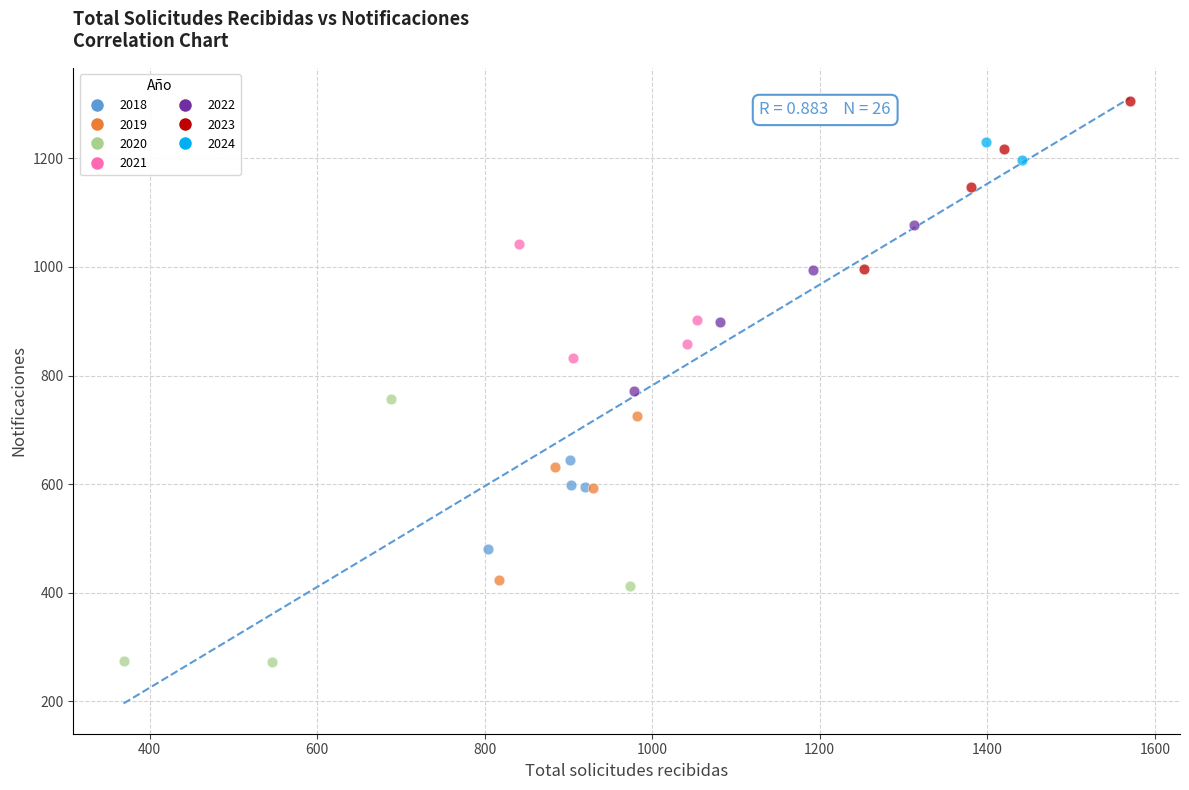

Which series has the largest Y range (max minus min)?

2020